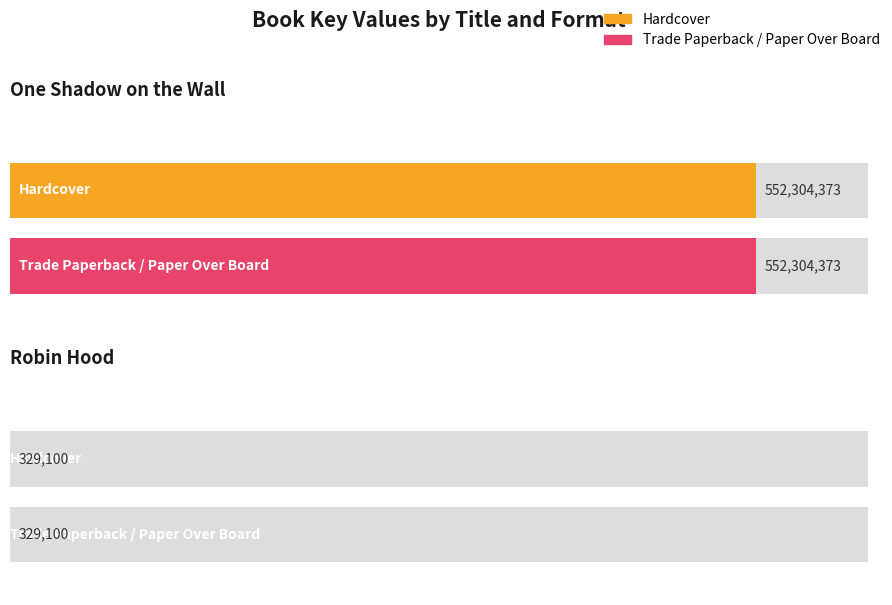

The value of Trade Paperback / Paper Over Board at One Shadow on the Wall is 552304373. True or false?

True